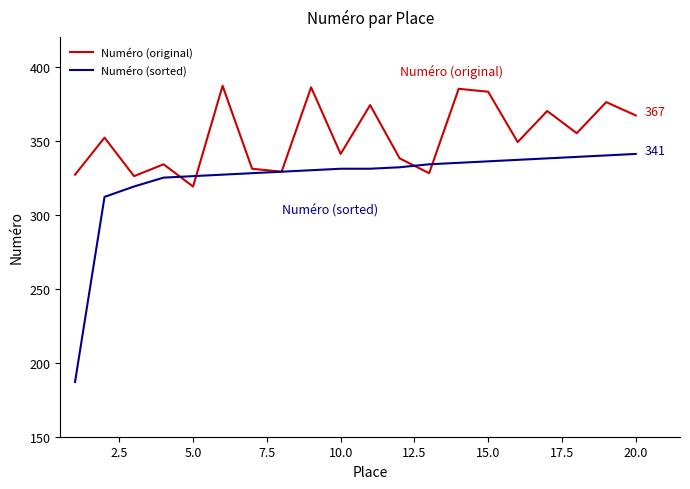

What is the sum of all Numéro (sorted) values?

6477